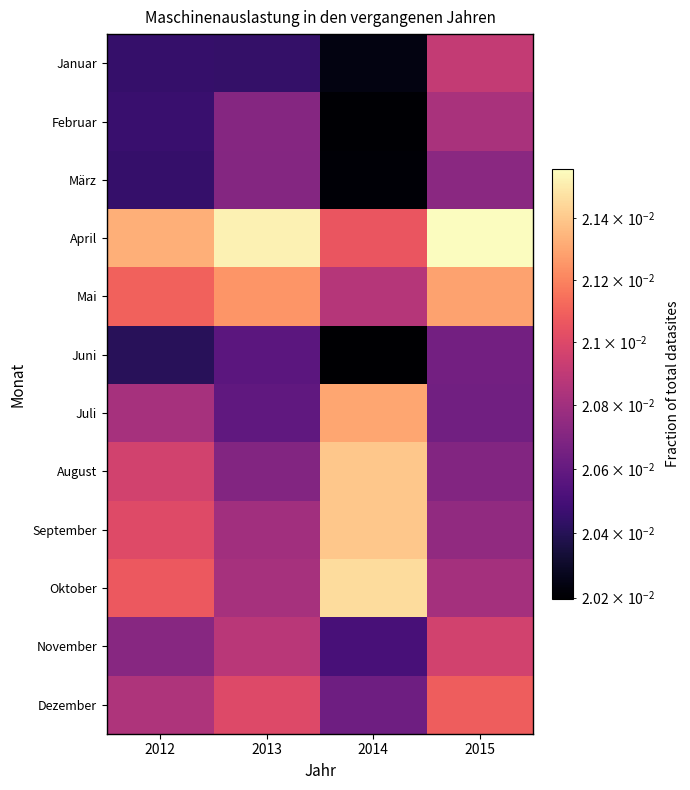

At how many categories does at least one series exceed 0?

4